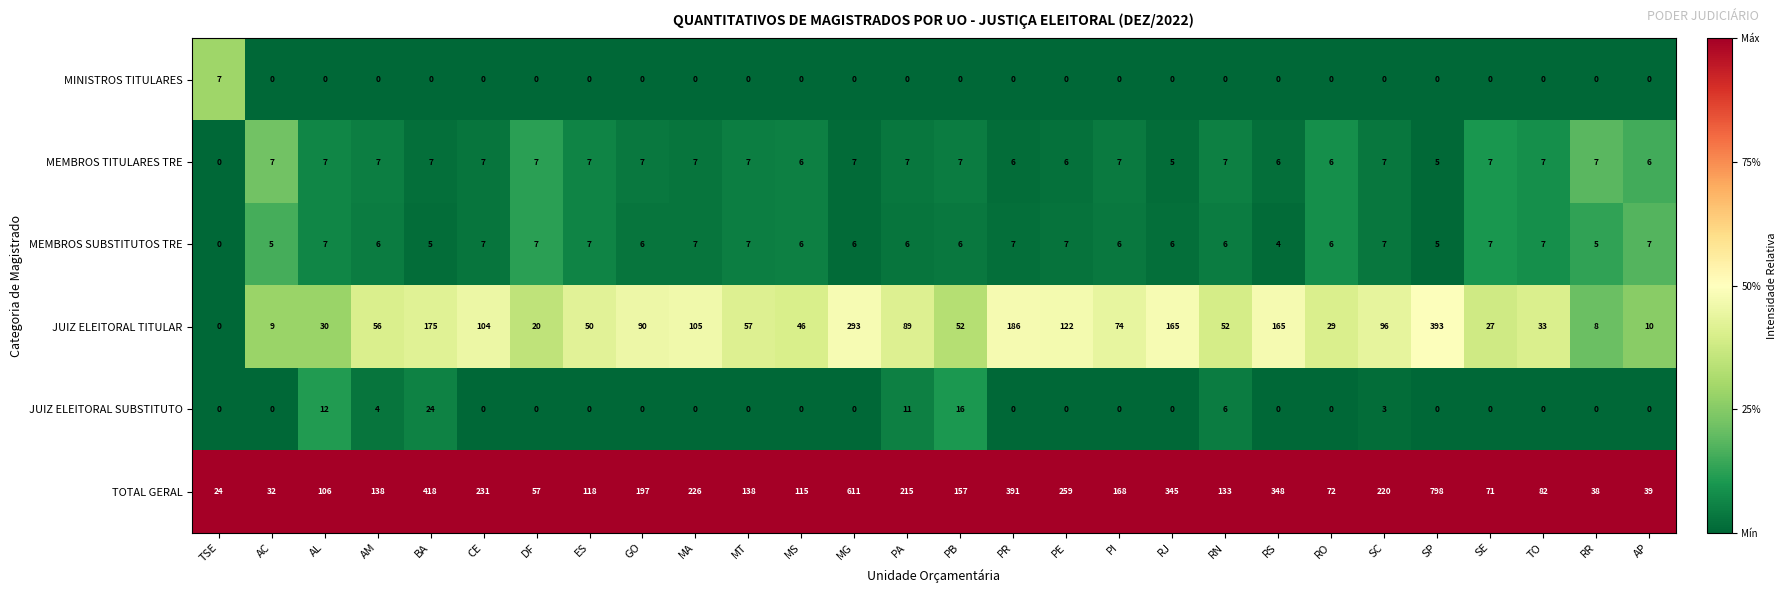

The value of TOTAL GERAL at MS is 115. True or false?

True